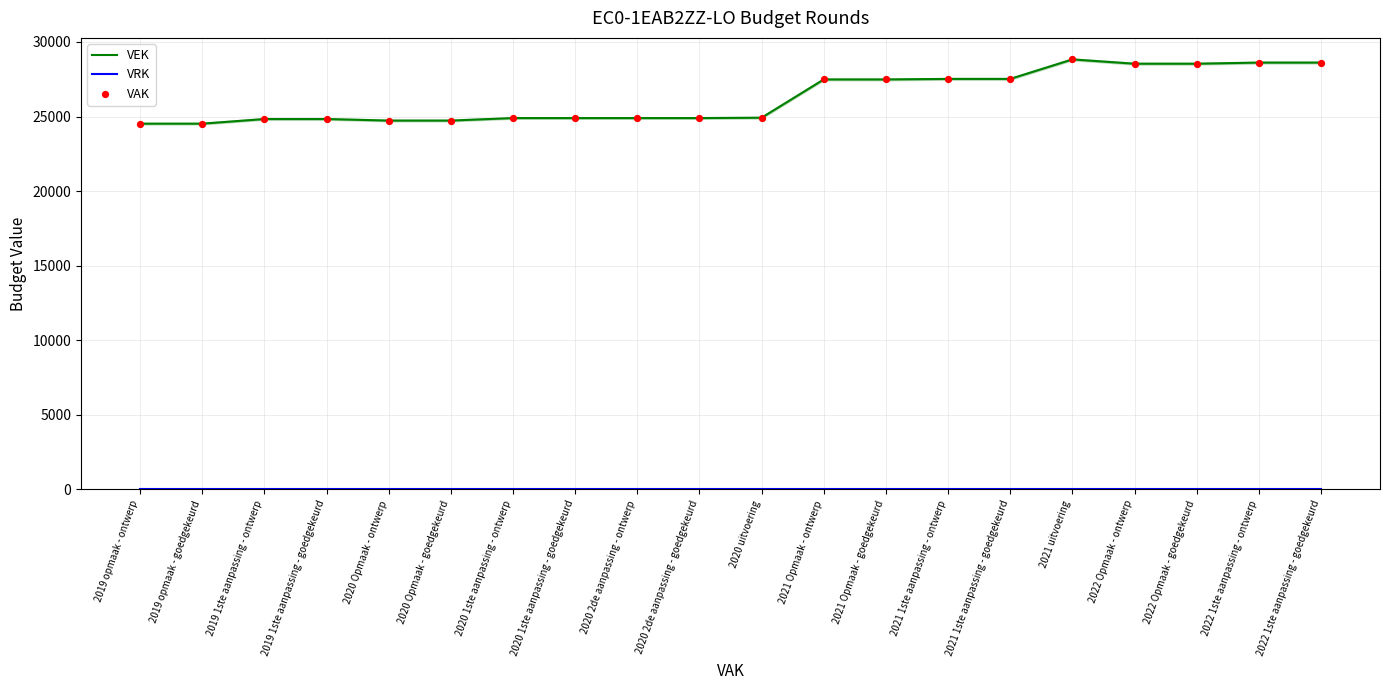

What are all the series names shown in the legend?

VEK, VRK, VAK